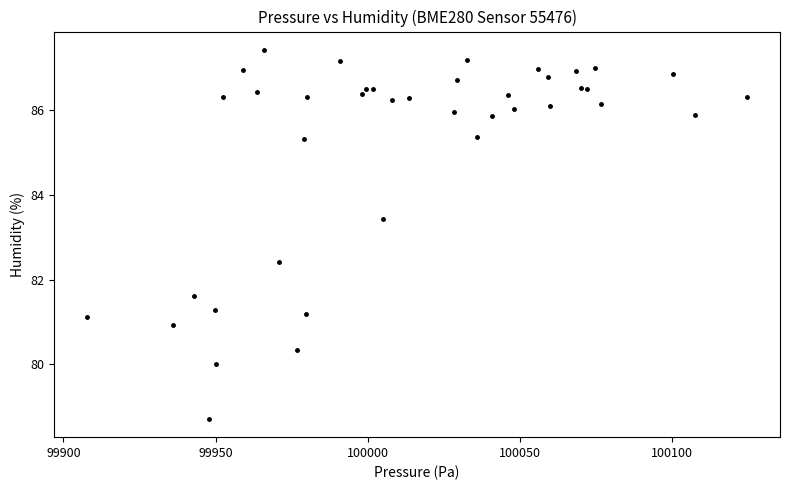

What Y value in the scatter plot is closest to 83?

83.4